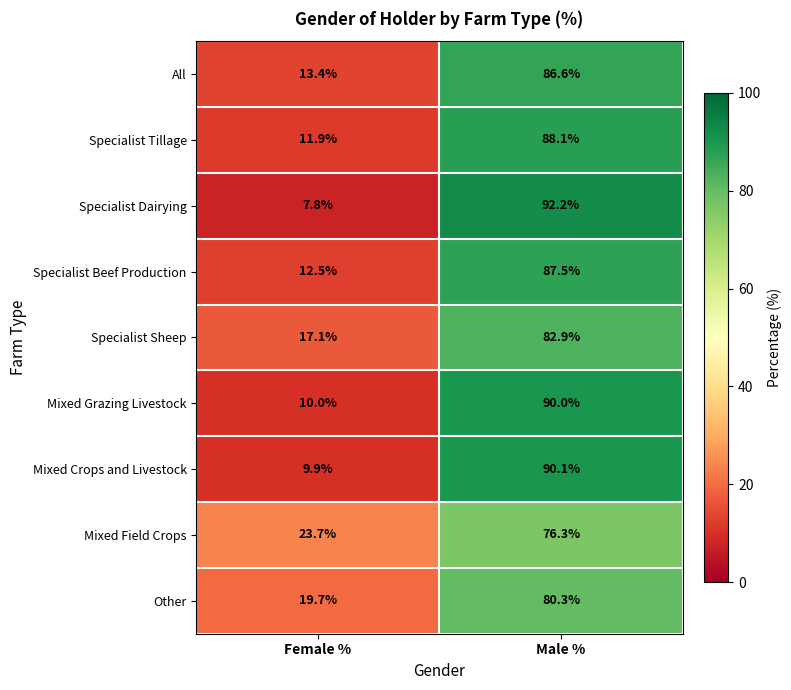

Reading right to left, transcribe all the data shown in this chart.

All: Male %=86.6	Female %=13.4
Specialist Tillage: Male %=88.1	Female %=11.9
Specialist Dairying: Male %=92.2	Female %=7.8
Specialist Beef Production: Male %=87.5	Female %=12.5
Specialist Sheep: Male %=82.9	Female %=17.1
Mixed Grazing Livestock: Male %=90.0	Female %=10.0
Mixed Crops and Livestock: Male %=90.1	Female %=9.9
Mixed Field Crops: Male %=76.3	Female %=23.7
Other: Male %=80.3	Female %=19.7